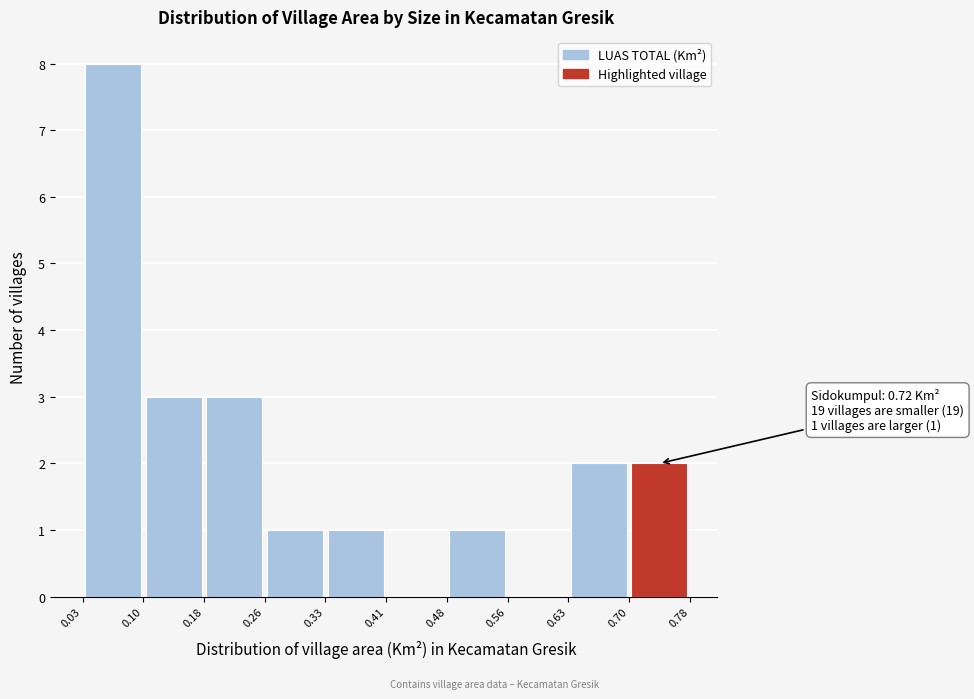

Which range on the x-axis has the tallest bar?

0.03 to 0.10